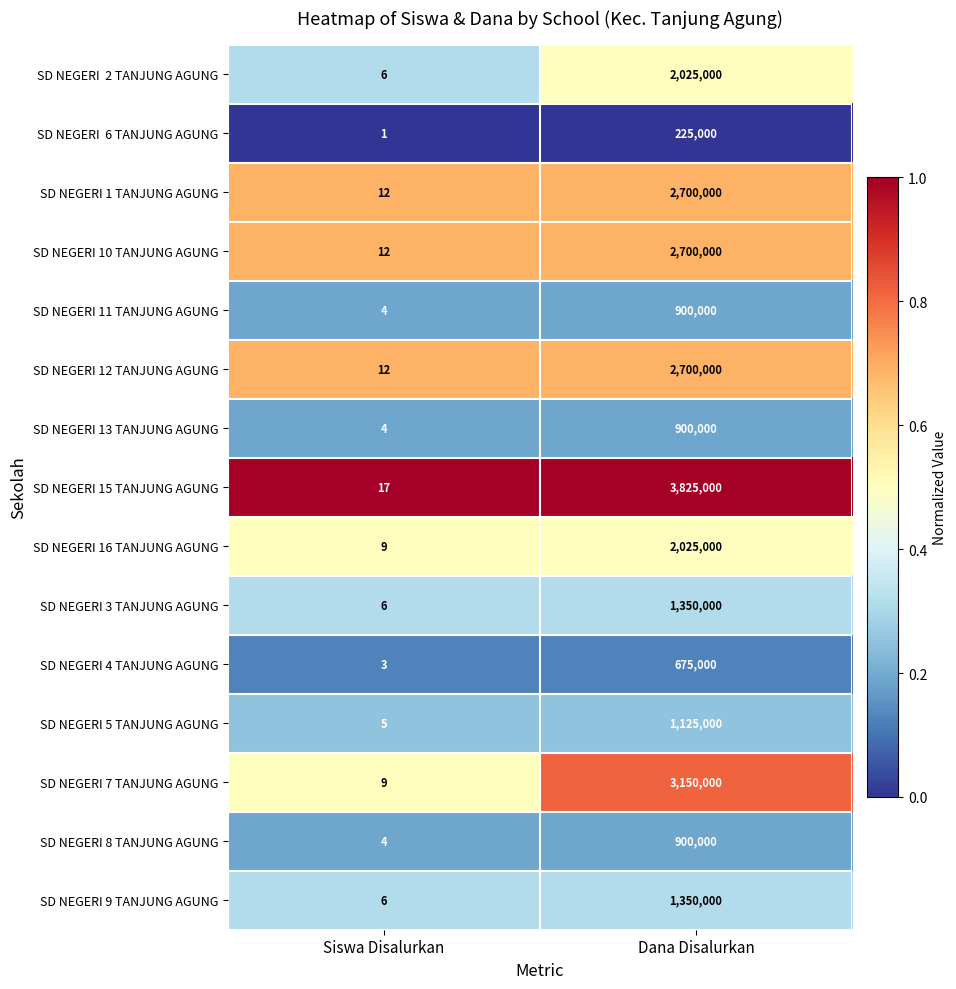

What is the difference between the SD NEGERI 8 TANJUNG AGUNG values at Siswa Disalurkan and Dana Disalurkan?

899996